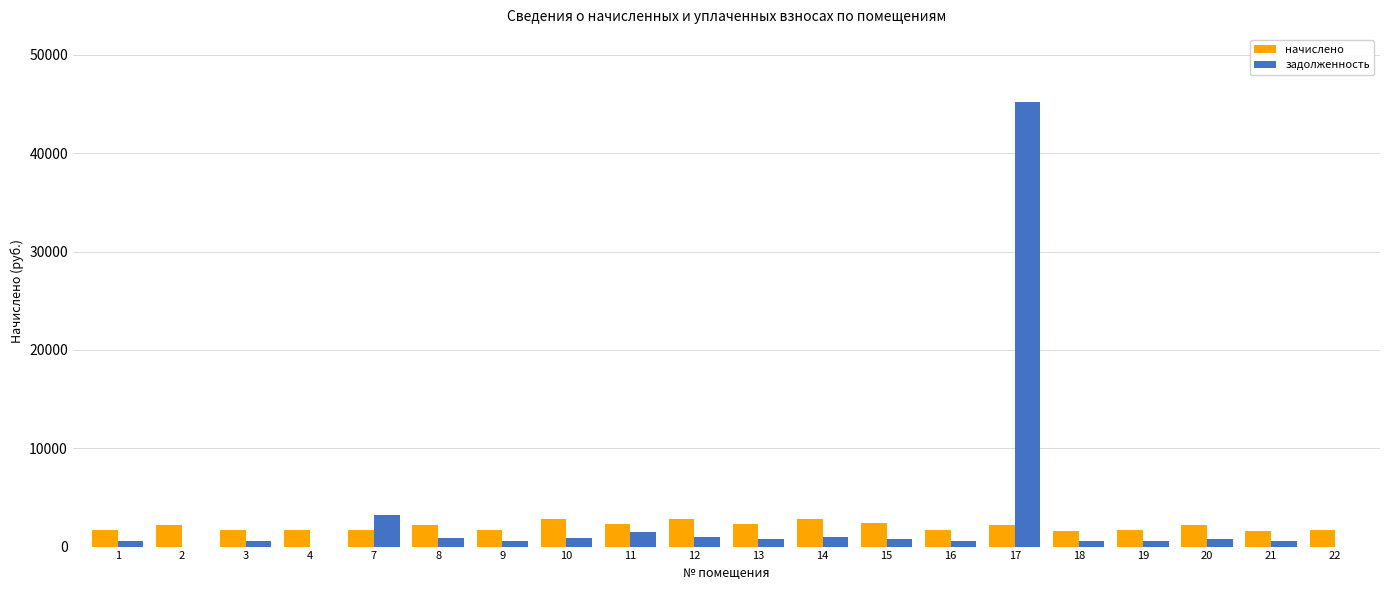

What is the spread (max minus min) of values at 22?

1681.3